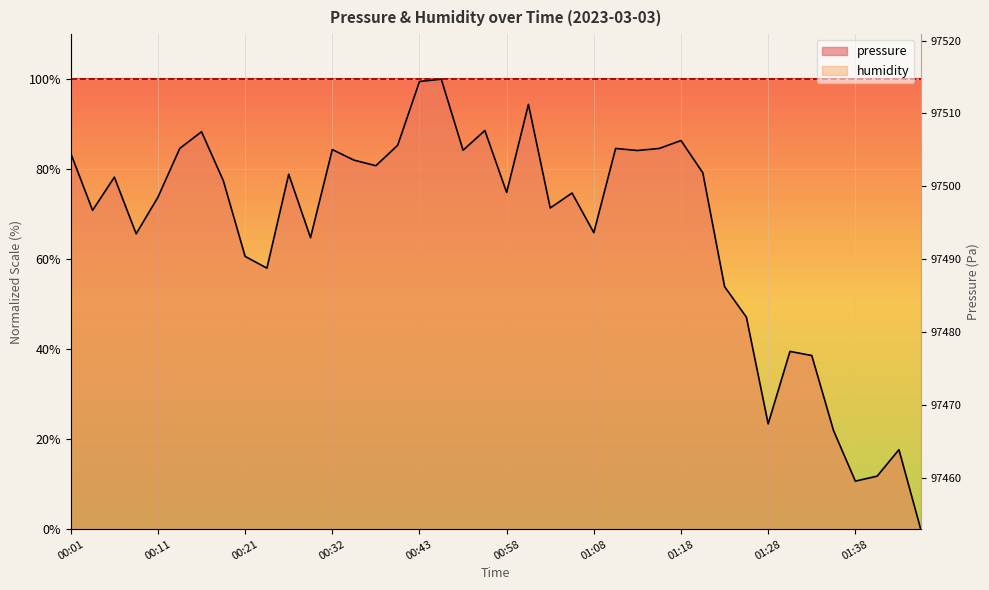

Between 01:31 and 01:40, which is larger?

01:31